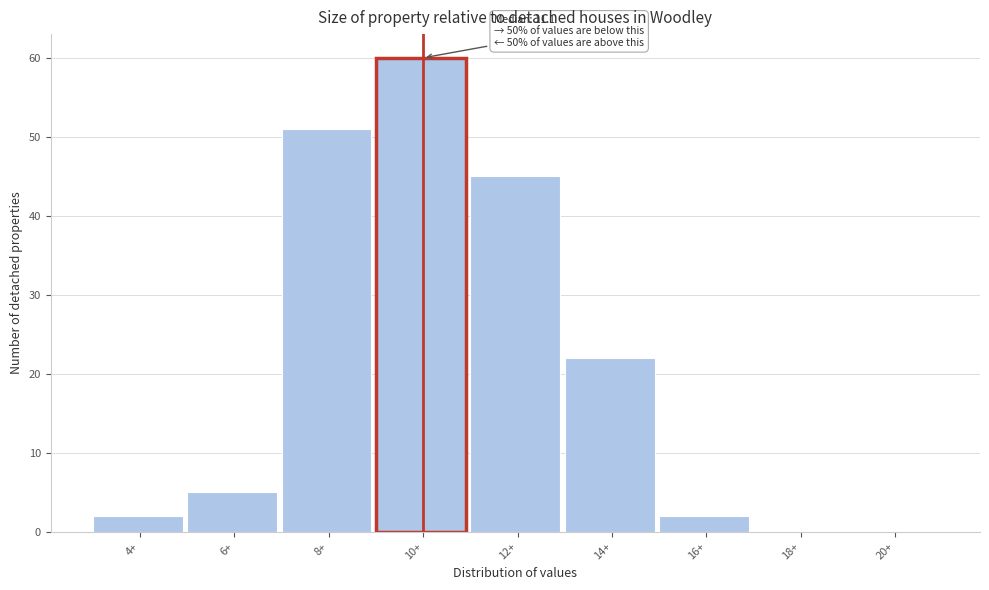

Reading right to left, extract all data points from this chart.

20+=0	18+=0	16+=2	14+=22	12+=45	10+=60	8+=51	6+=5	4+=2